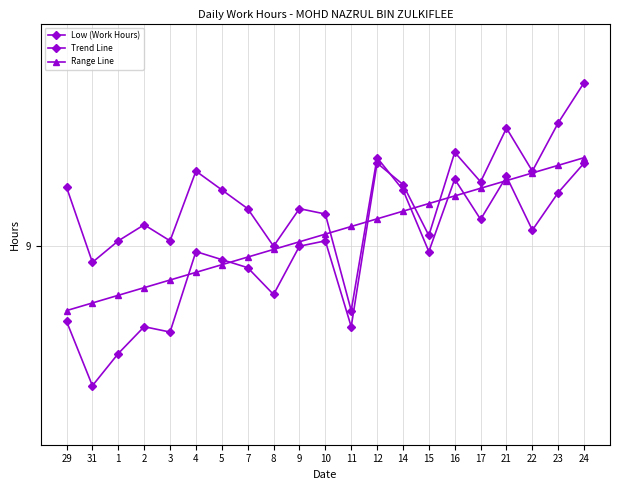

Where is Range Line nearest to the value 9?

8